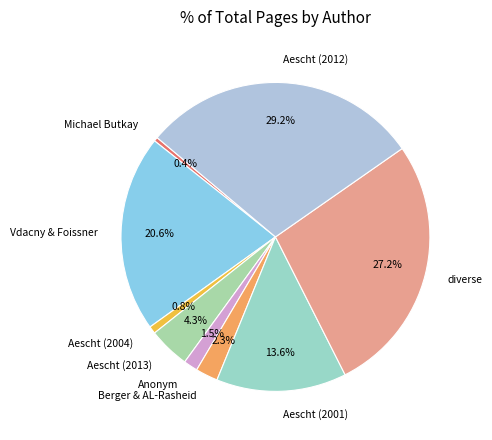

How many segments does this pie chart have?

9